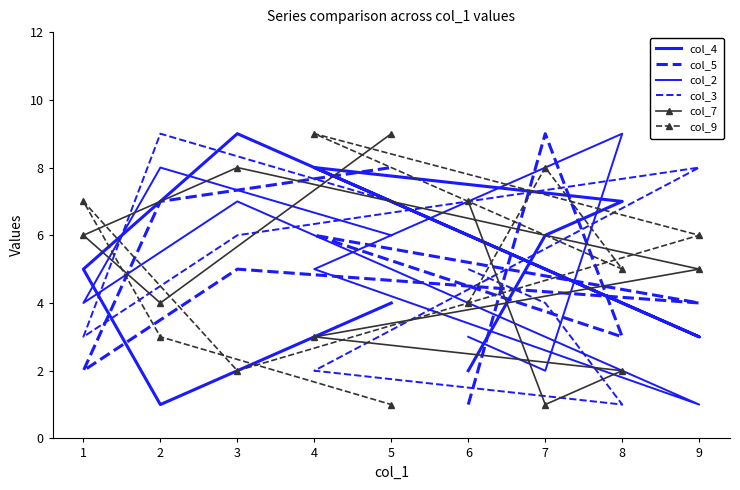

What is the average value of the col_2 series?

5